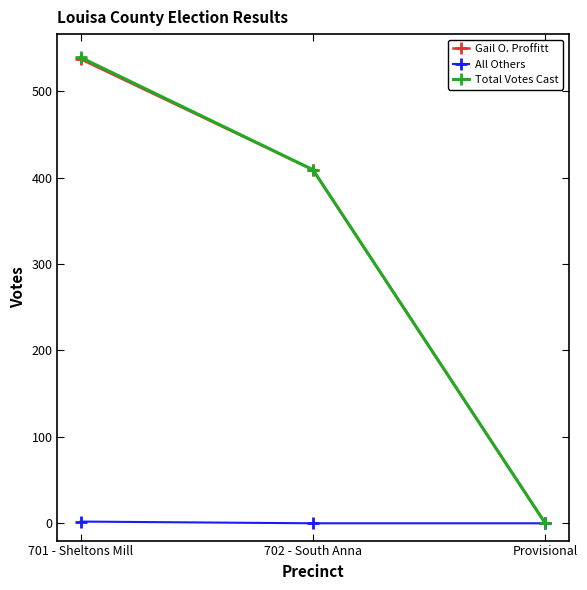

How many lines are shown in the chart?

3